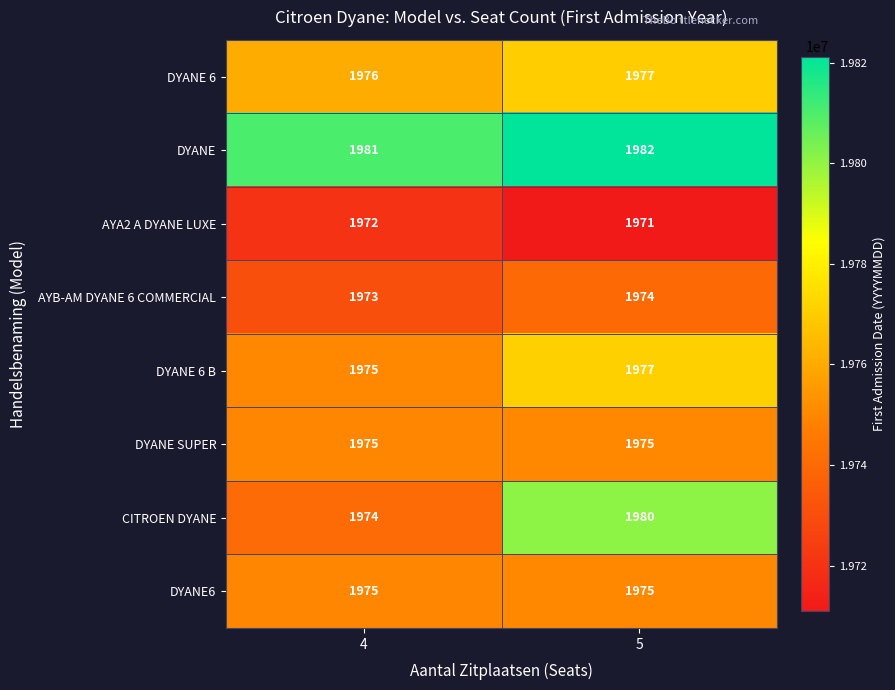

Is the value of CITROEN DYANE at 4 greater than the value of DYANE 6 at 4?

No